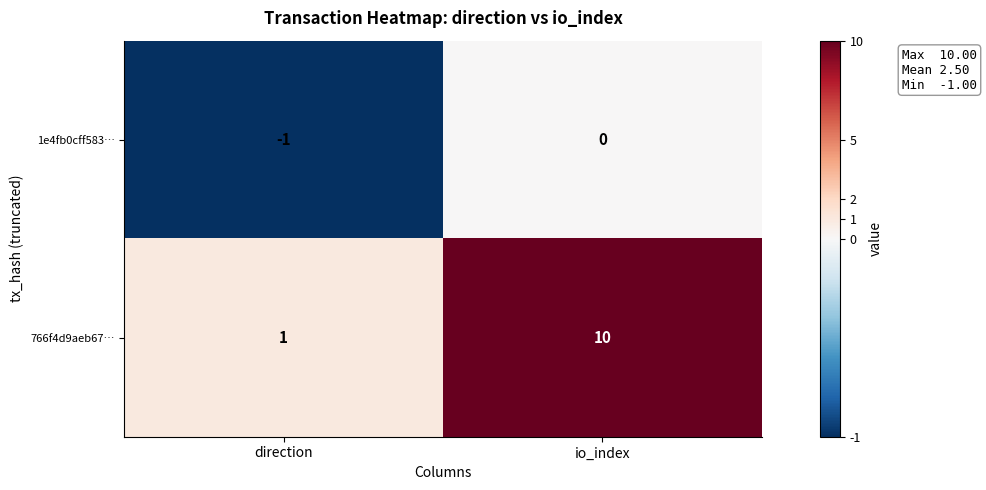

What is the difference between the maximum and minimum values in the 766f4d9aeb67… series?

9